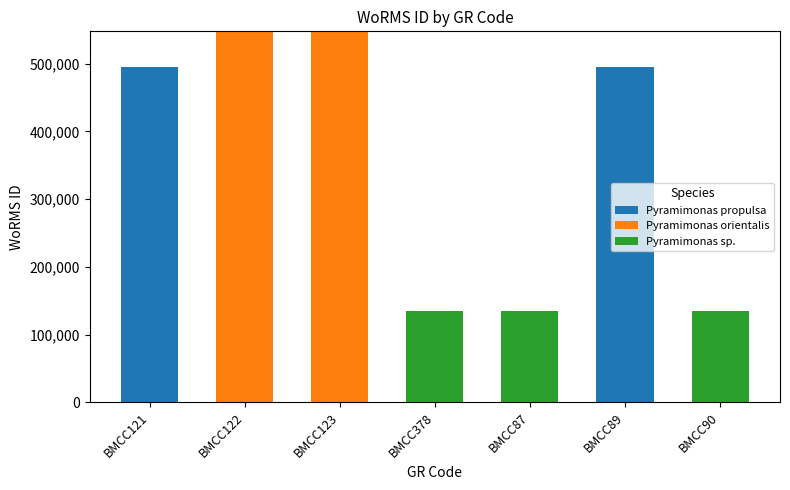

Reading left to right, transcribe the values for Pyramimonas propulsa.

BMCC121=495347	BMCC122=0	BMCC123=0	BMCC378=0	BMCC87=0	BMCC89=495347	BMCC90=0